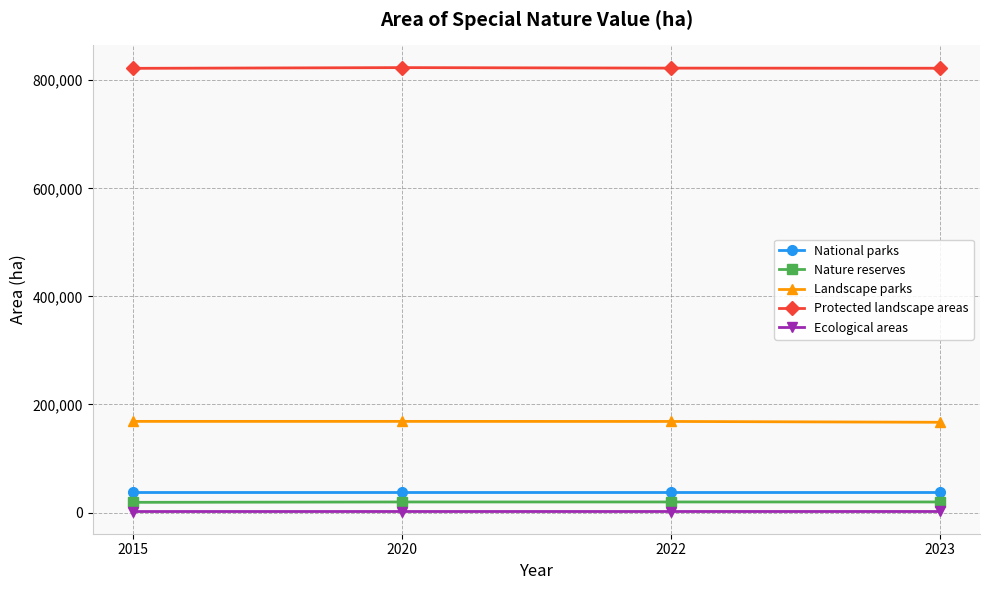

True or false: Landscape parks and Protected landscape areas cross at least once.

False